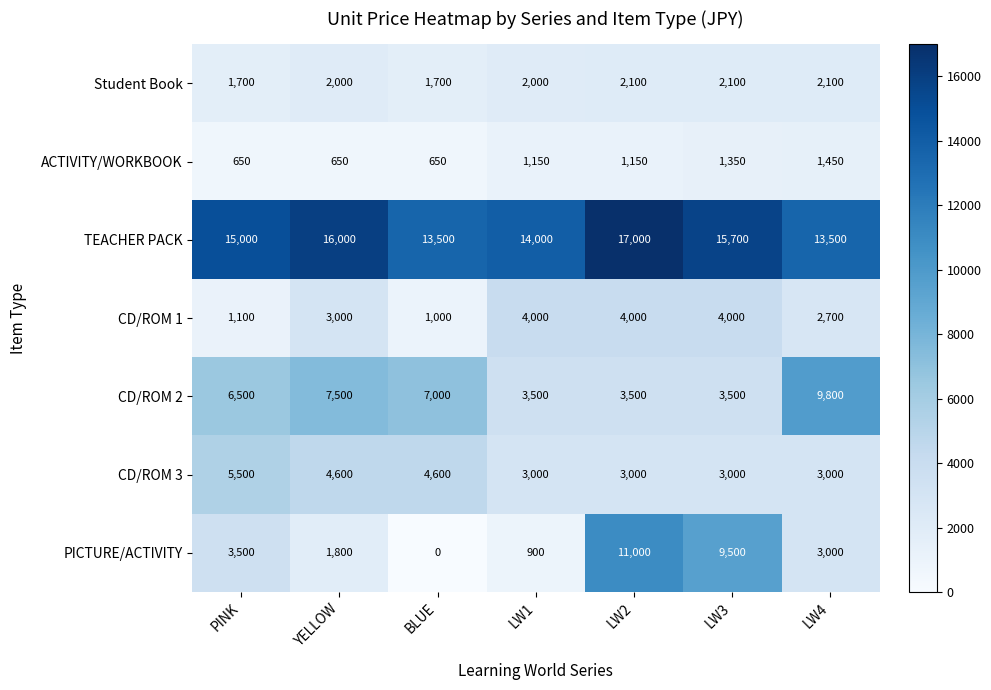

Rank the series by their maximum value, from highest to lowest.

TEACHER PACK, PICTURE/ACTIVITY, CD/ROM 2, CD/ROM 3, CD/ROM 1, Student Book, ACTIVITY/WORKBOOK